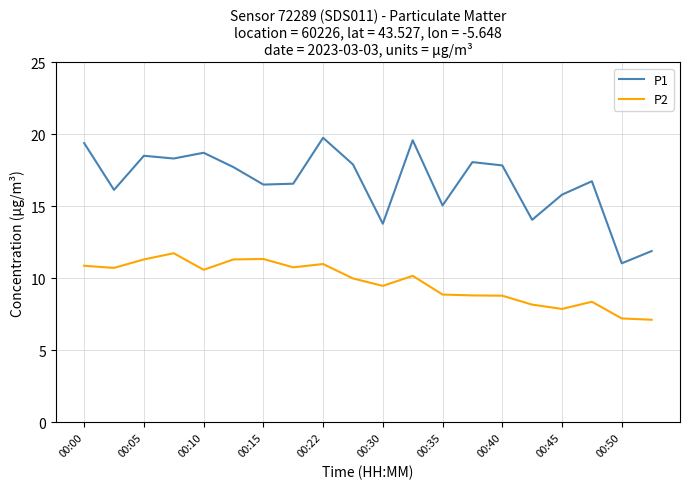

Which series has the widest spread of values?

P1